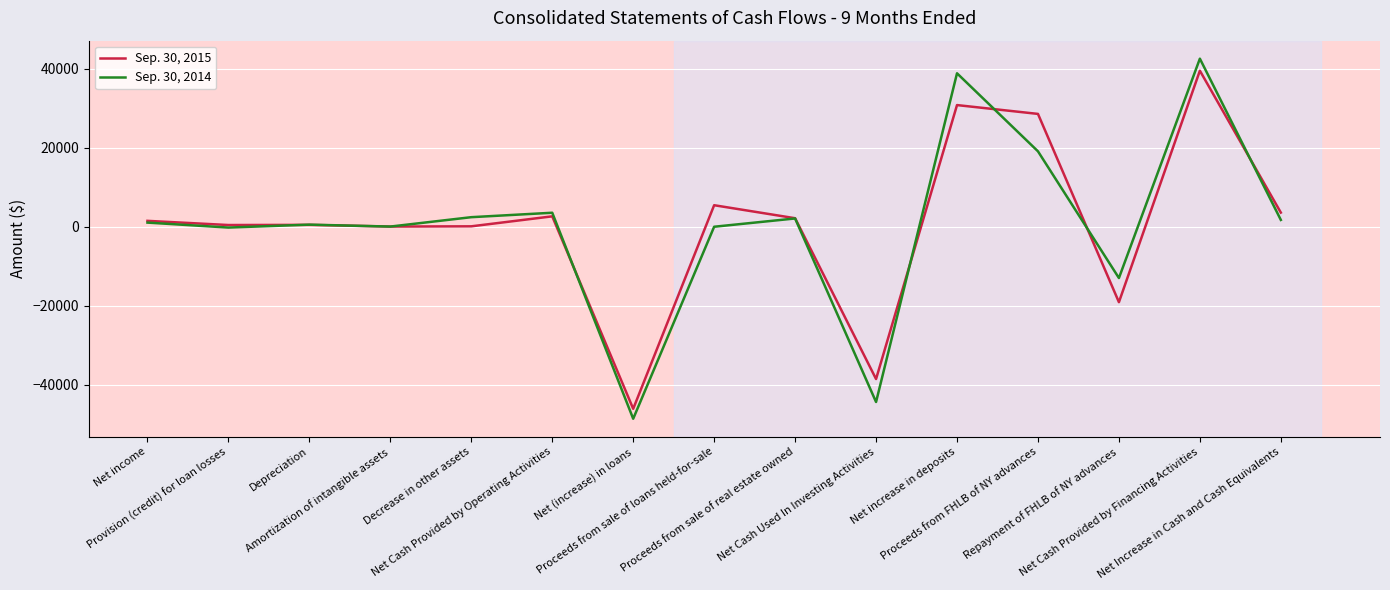

Rank the series by their average value, from highest to lowest.

Sep. 30, 2015, Sep. 30, 2014